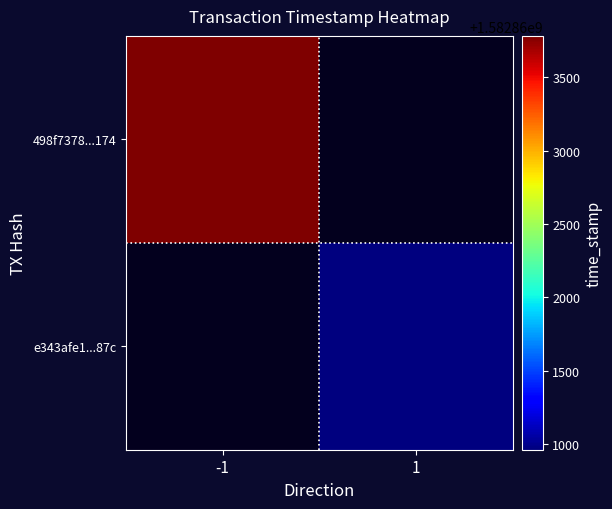

List the labels in order of e343afe1...87c value, smallest first.

-1, 1